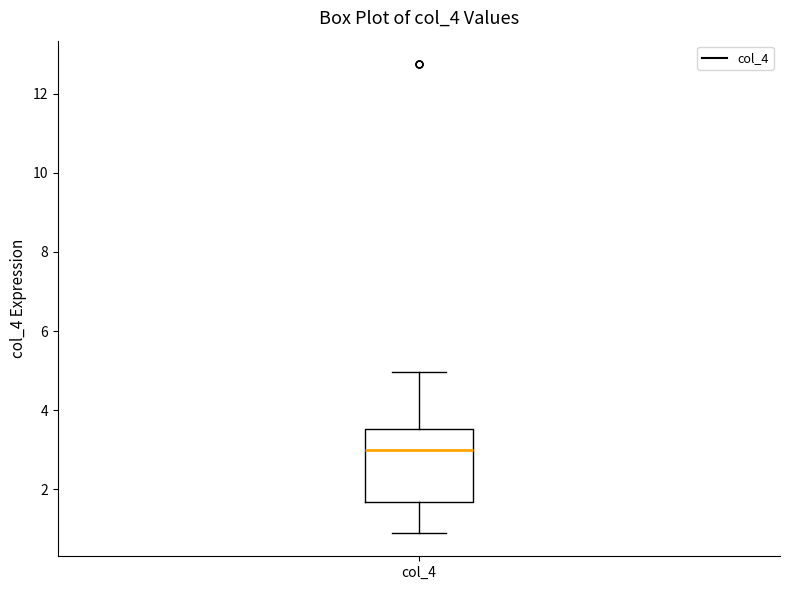

Transcribe this box plot: give where the median line is, the range the box spans, and where the two whiskers end, as read against the y-axis. The values are not printed on the chart, so give them approximately, as read against the axis.

median 3.0, box 1.6 to 3.6, whiskers 1.0 to 5.0